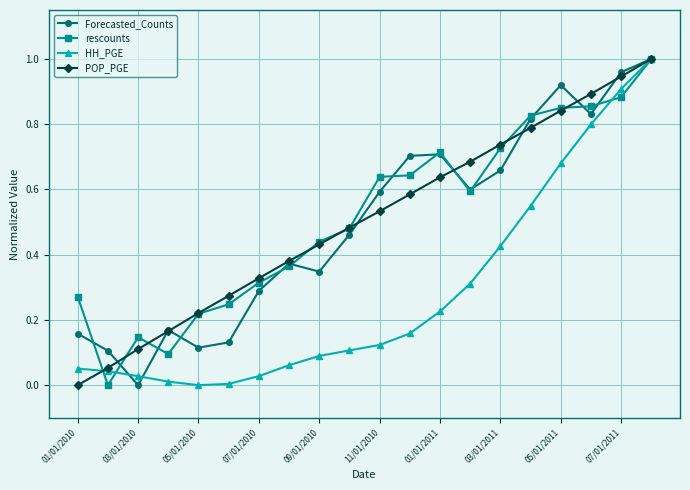

True or false: Forecasted_Counts has more than 2 points higher than both neighbors.

True